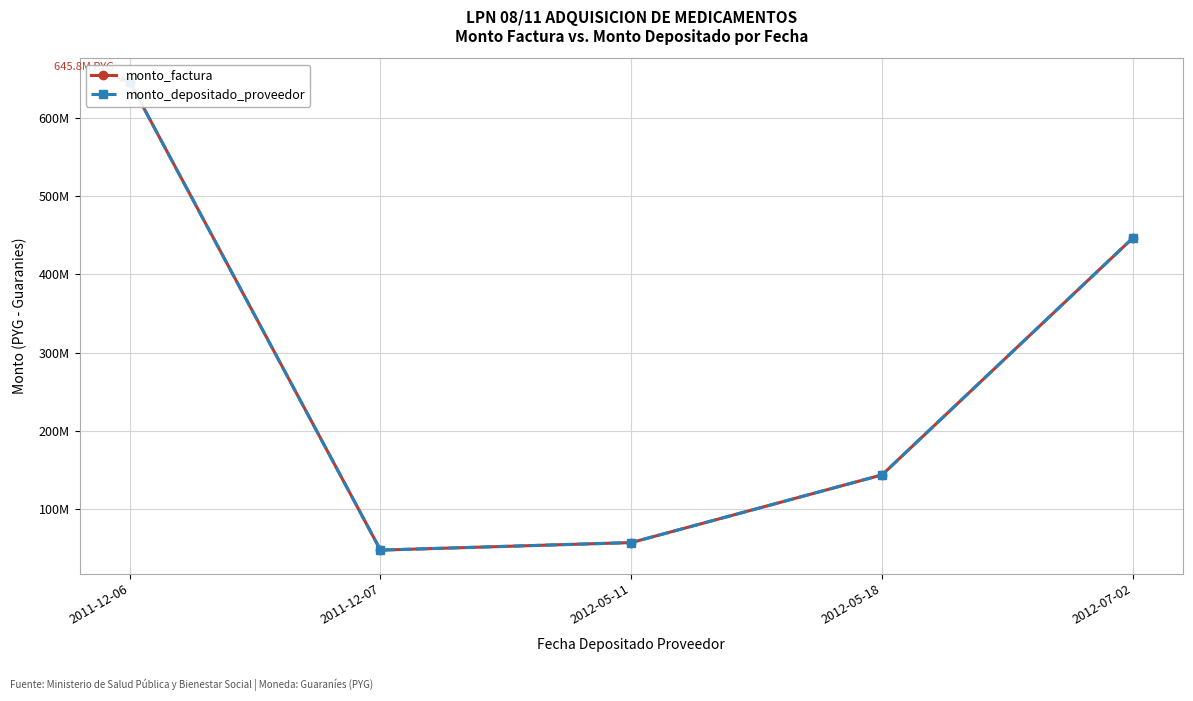

Reading right to left, extract all data points from this chart.

monto_factura: 446325000	144000000	57600000	48000000	645750000
monto_depositado_proveedor: 446325000	144000000	57600000	48000000	645750000